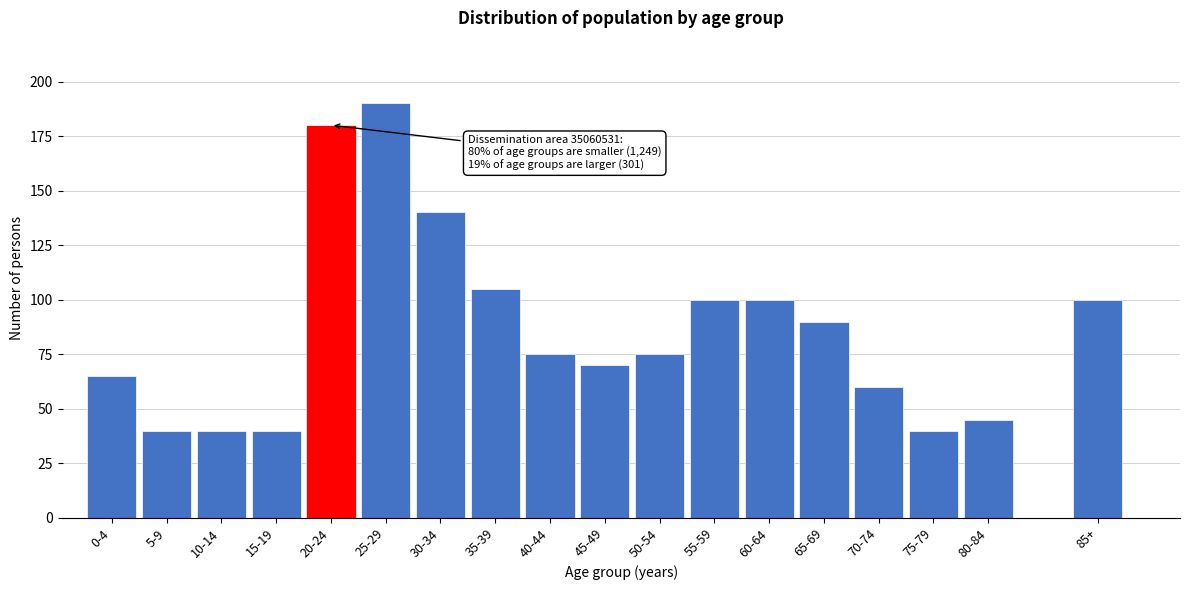

Reading left to right, extract all data points from this chart.

65	40	40	40	180	190	140	105	75	70	75	100	100	90	60	40	45	100